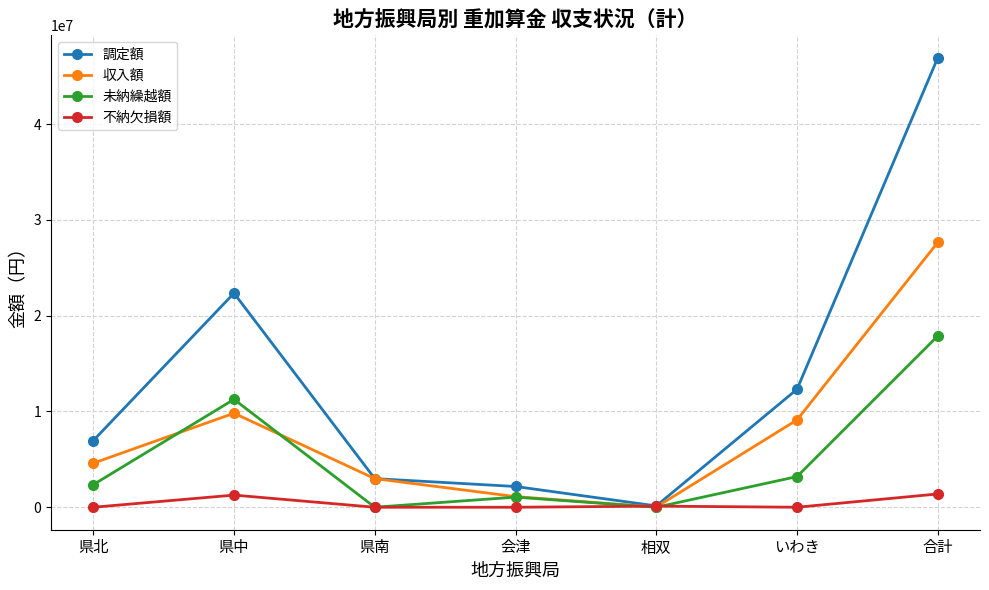

In 未納繰越額, how many points are lower than both neighbors (excluding endpoints)?

2